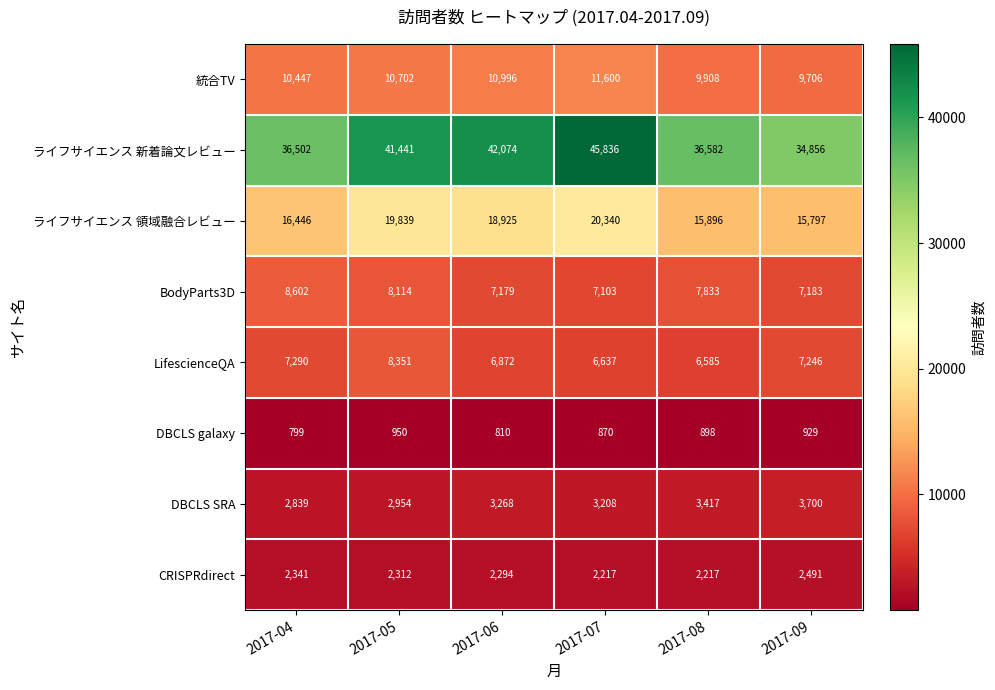

The value of DBCLS galaxy at 2017-04 is 1049. True or false?

False